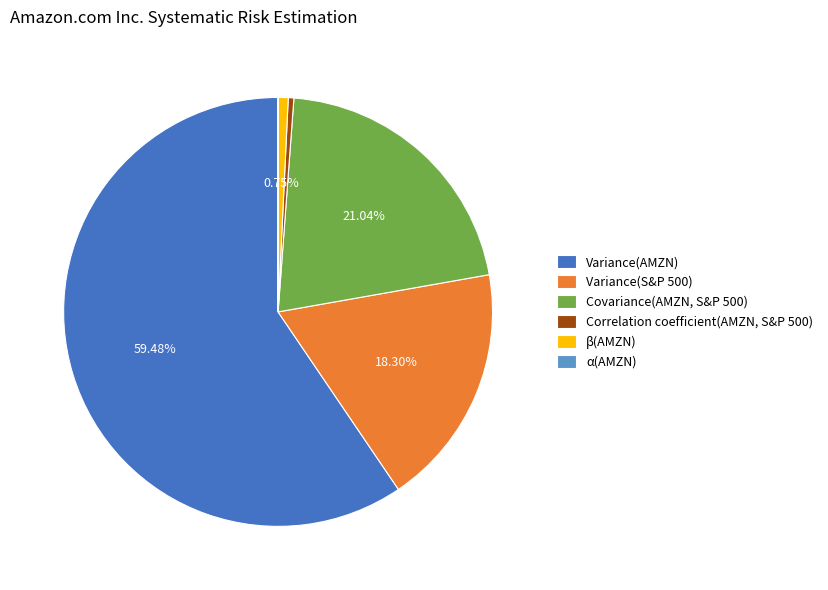

Is the sum of Correlation coefficient(AMZN, S&P 500) and Variance(AMZN) greater than half?

Yes